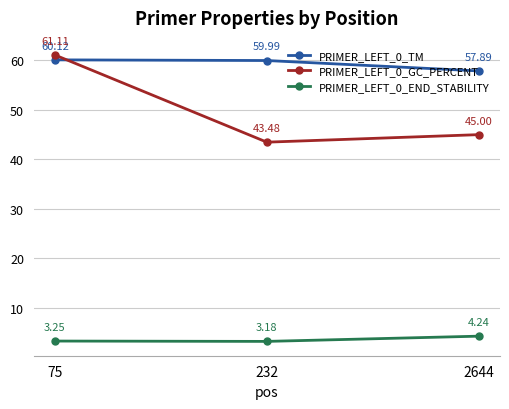

Which series has the largest total across all categories?

PRIMER_LEFT_0_TM